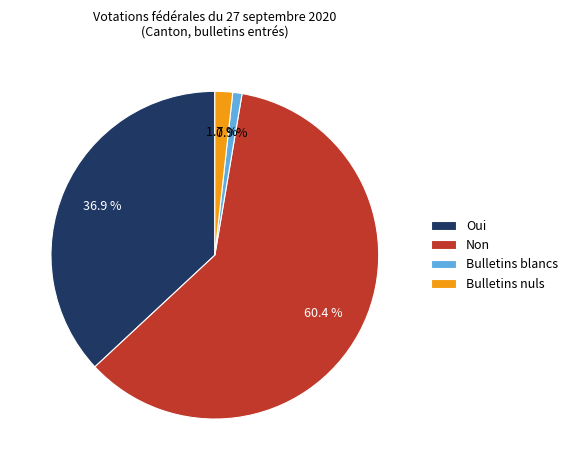

Which has a higher value, Oui or Non?

Non